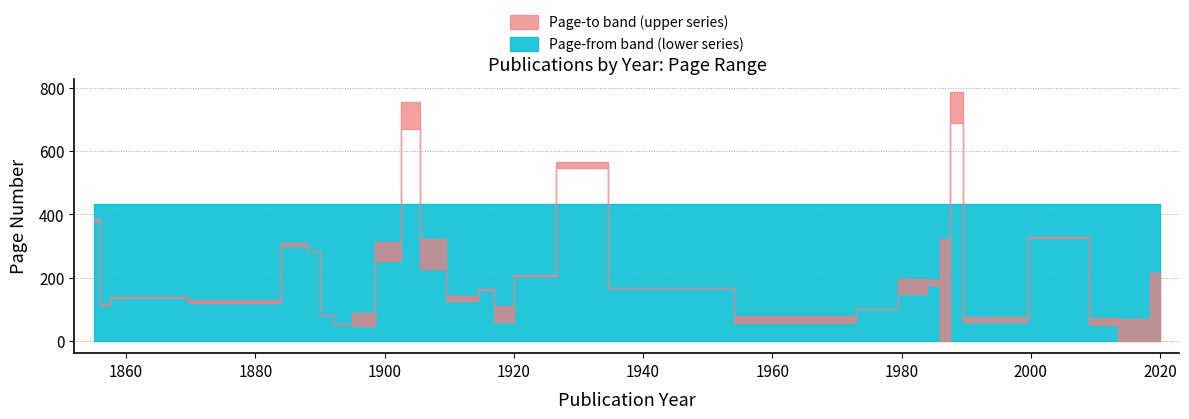

Between 1857 and 1916, which is larger?

1916